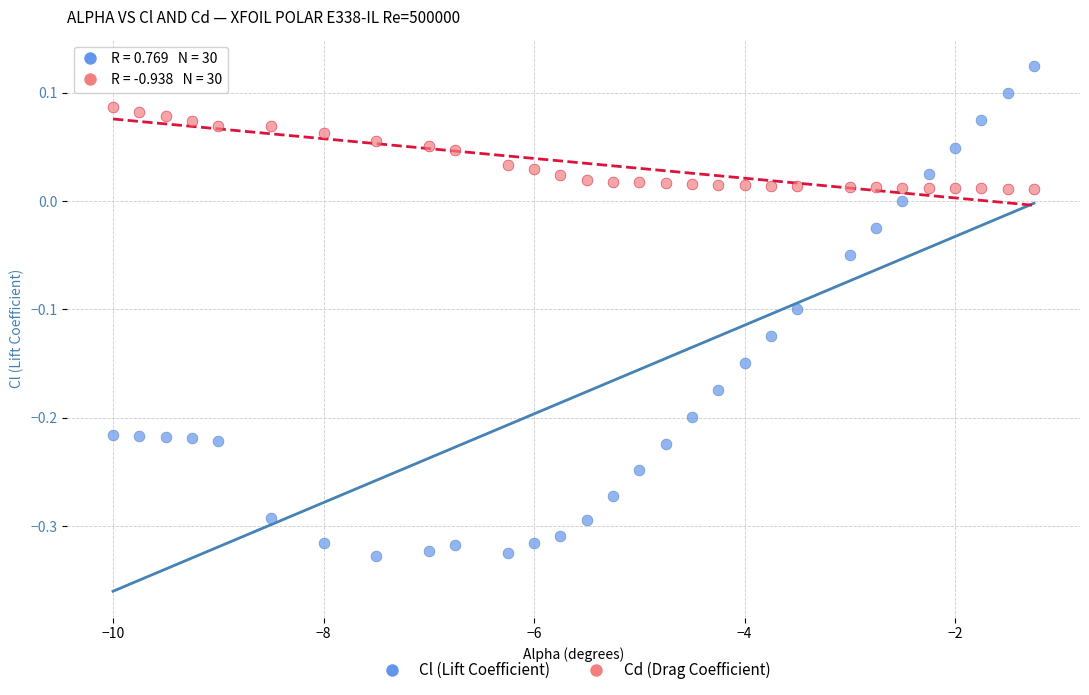

Which series has the largest Y range (max minus min)?

Cl (Lift Coefficient)